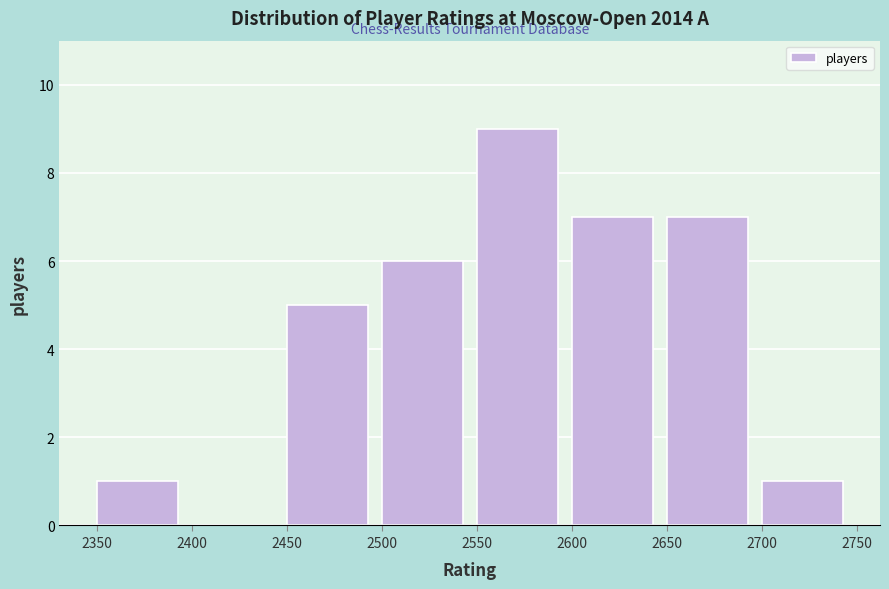

Reading left to right, transcribe this chart: for each bar, give the range it covers on the x-axis and its height. The values are not printed on the chart, so give them approximately, as read against the axis.

2350 to 2400: 1
2400 to 2450: 0
2450 to 2500: 5
2500 to 2550: 6
2550 to 2600: 9
2600 to 2650: 7
2650 to 2700: 7
2700 to 2750: 1